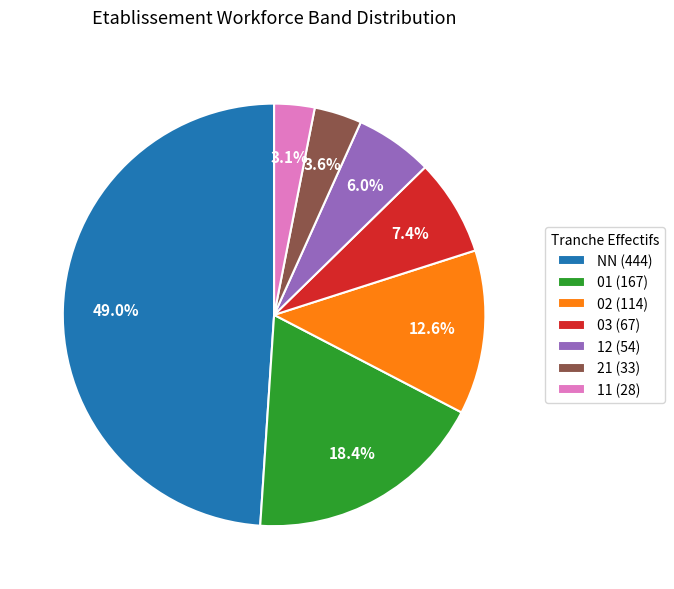

To the nearest percent, what is the difference between the 03 and 11 slice percentages?

4%